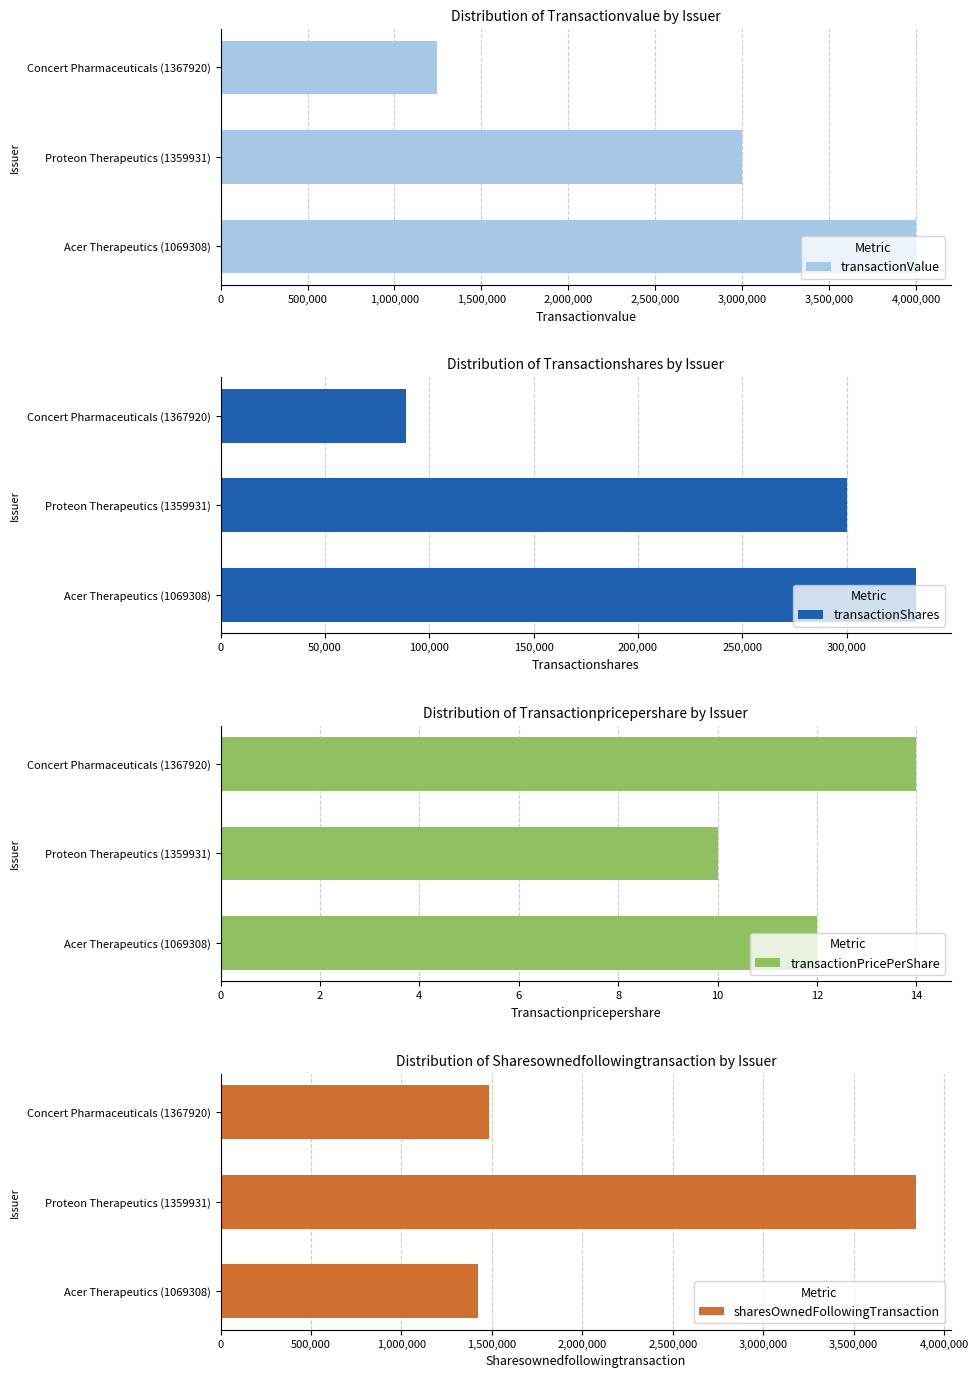

At which label is transactionValue closest to 2622998?

Proteon Therapeutics (1359931)